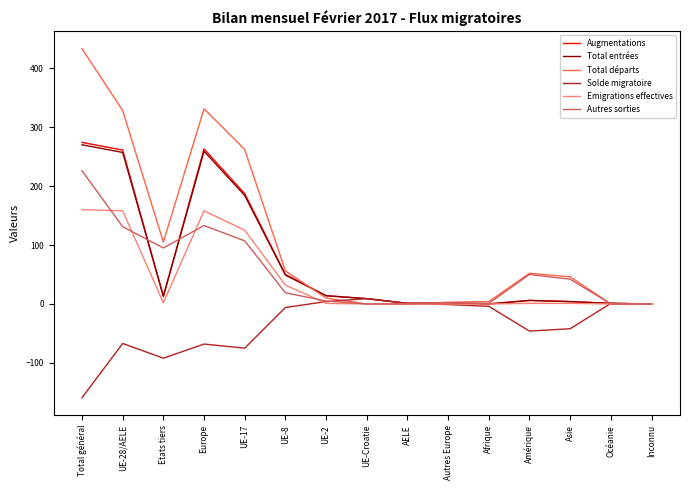

What is the difference between the maximum and minimum values in the Solde migratoire series?

168